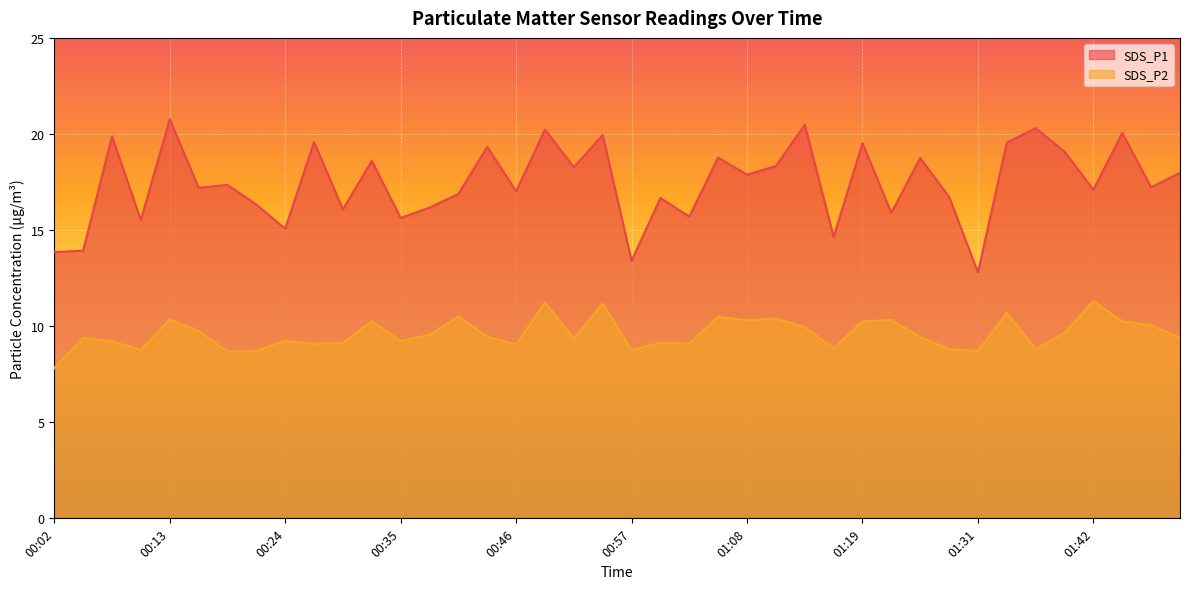

What is the sum of all SDS_P1 values?

698.5